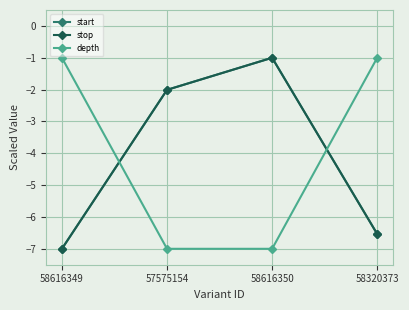

Is this an area chart (filled region under the line)?

No